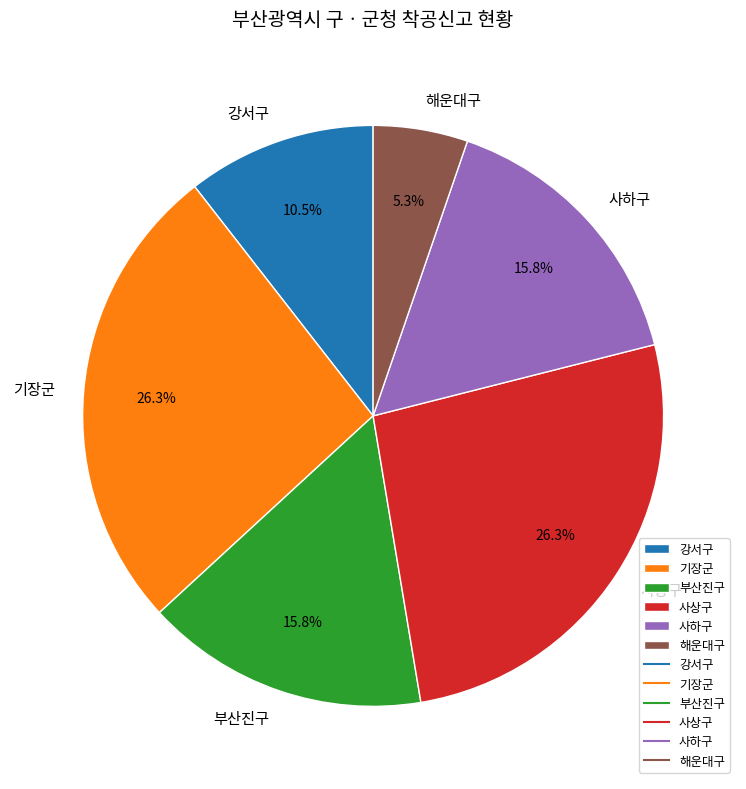

What is the ratio of the value at 기장군 to the value at 부산진구?

1.7